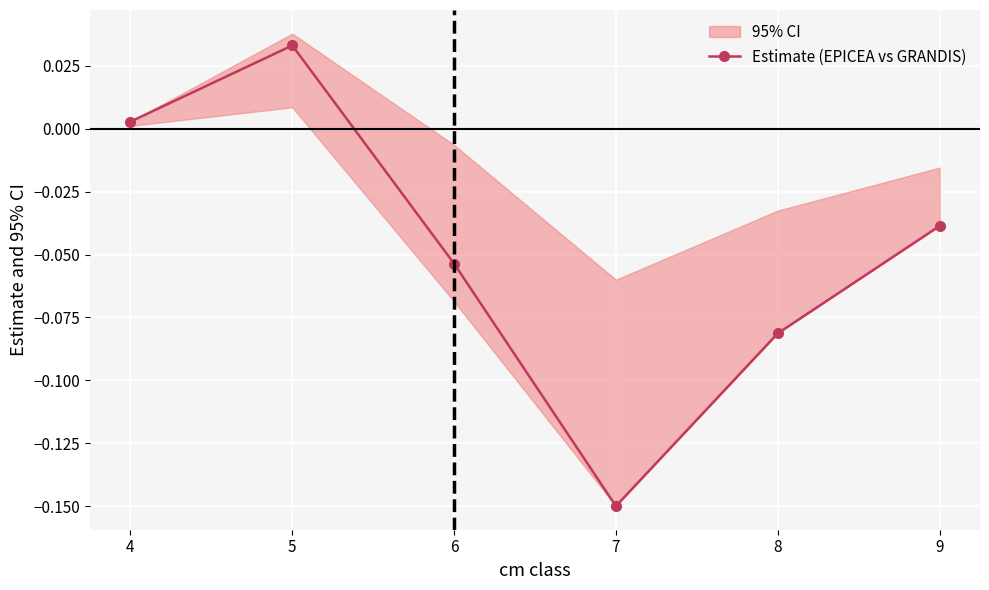

The chart shows a value of -0.0 at 7. True or false?

False